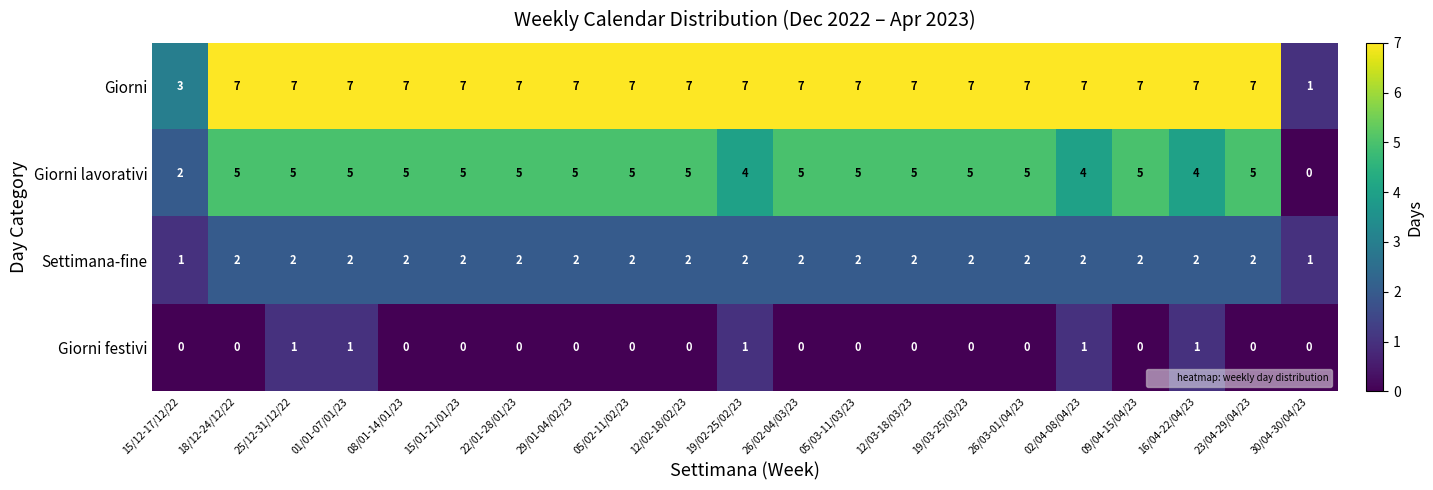

How many Giorni festivi values are between 0 and 1?

21